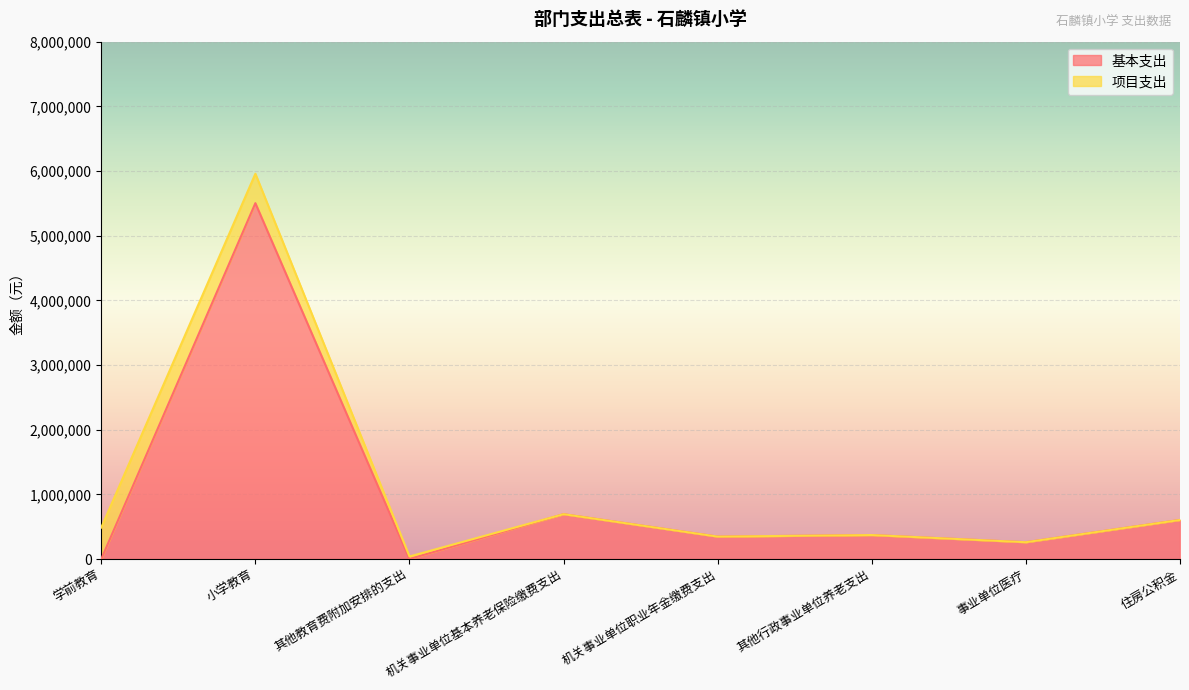

What is the difference between the maximum and minimum values?

5502826